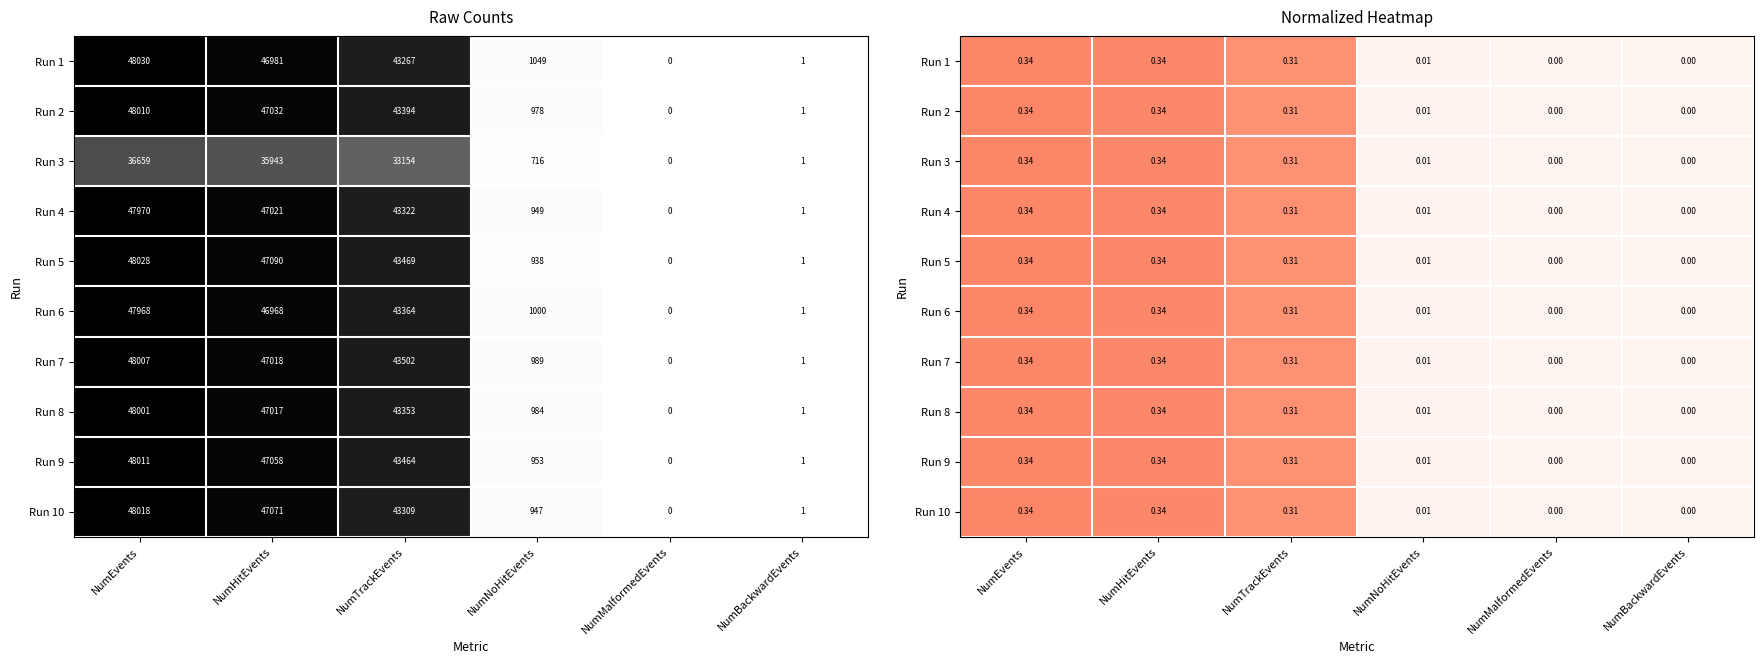

At NumTrackEvents, list the series in order from largest to smallest.

Run 7, Run 9, Run 5, Run 3, Run 6, Run 2, Run 8, Run 4, Run 10, Run 1